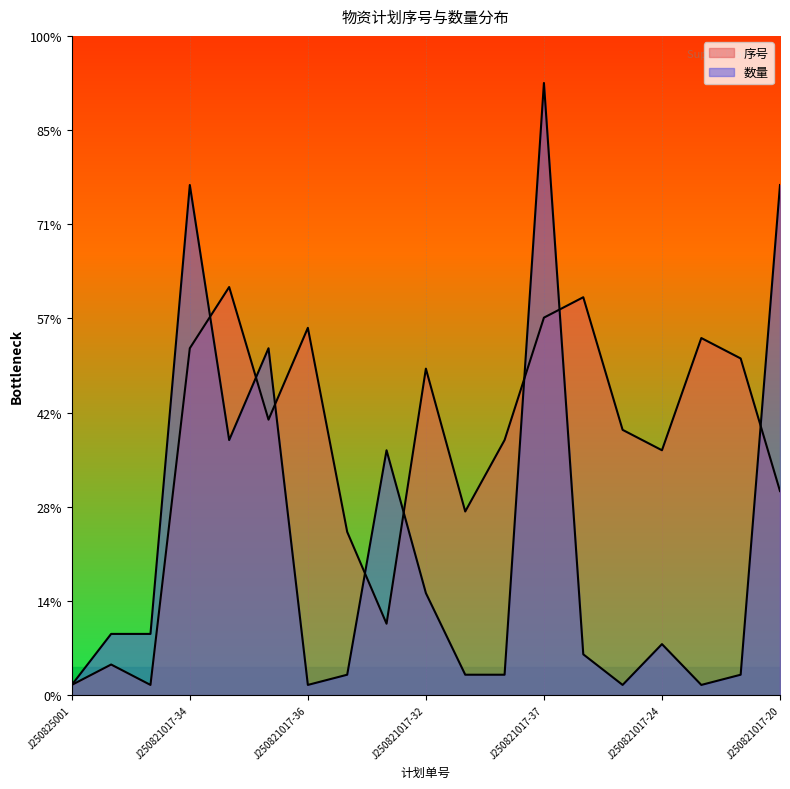

What is the average value of the 序号 series?

25.9